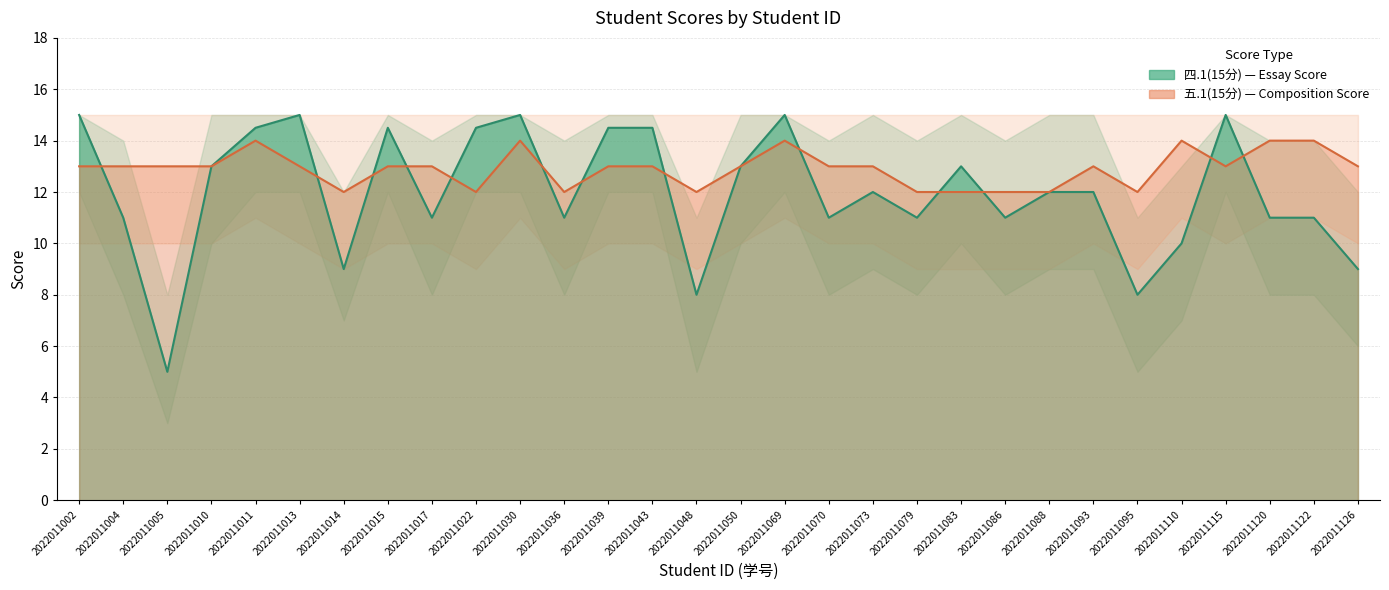

The value of 四.1(15分) at 2022011083 is 13.0. True or false?

True